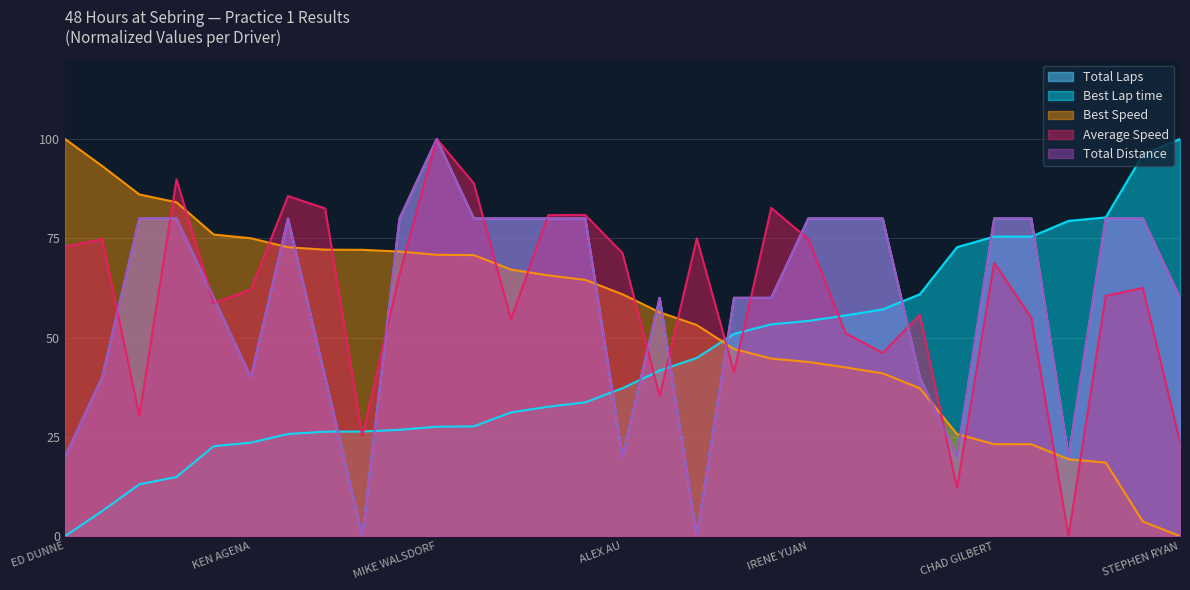

True or false: Best Lap time and Total Laps intersect in this chart.

True